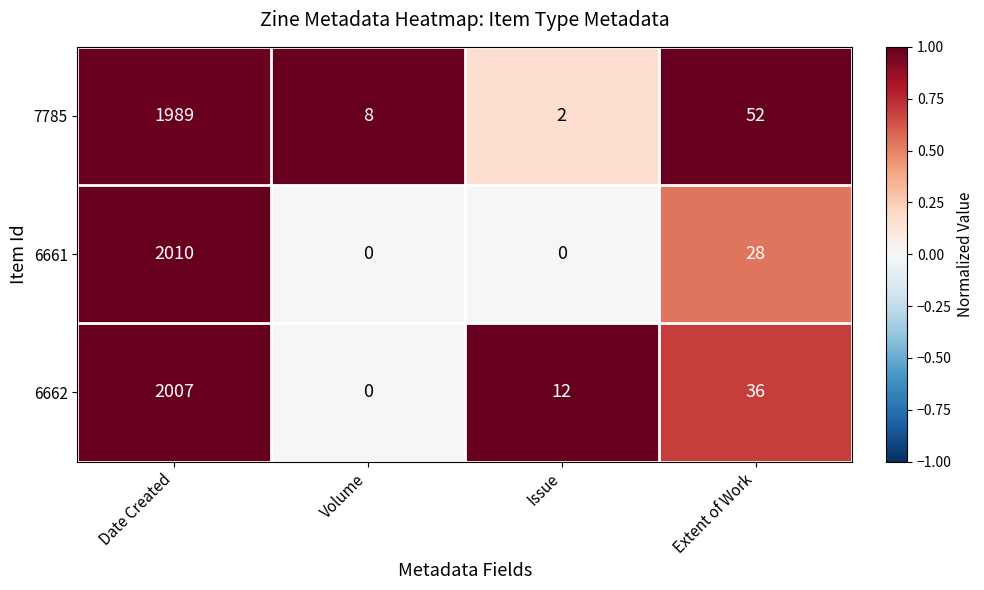

True or false: 6662 has a value of 16 at Issue.

False